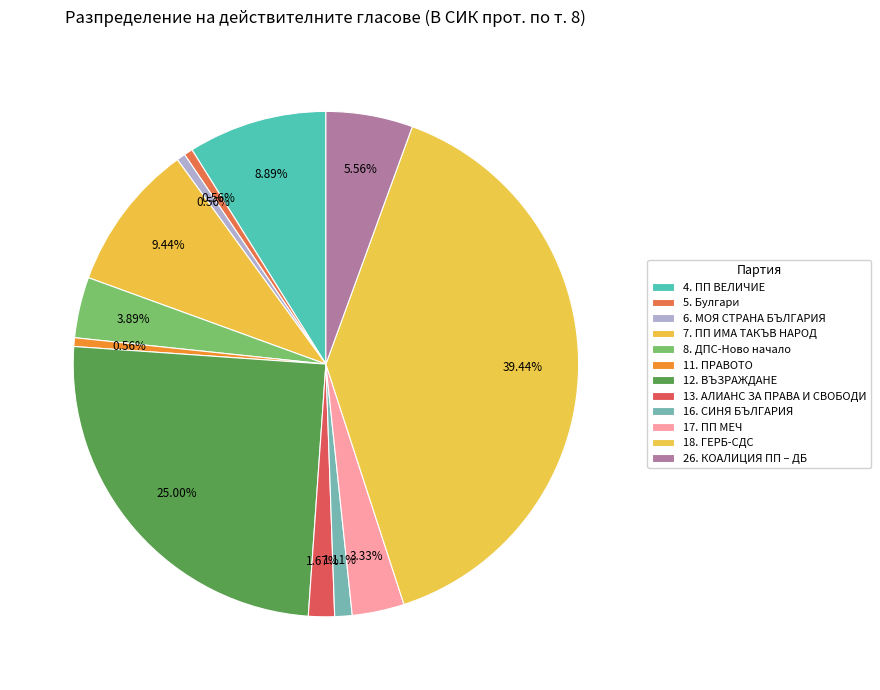

Does 11. ПРАВОТО represent more than half of the total?

No